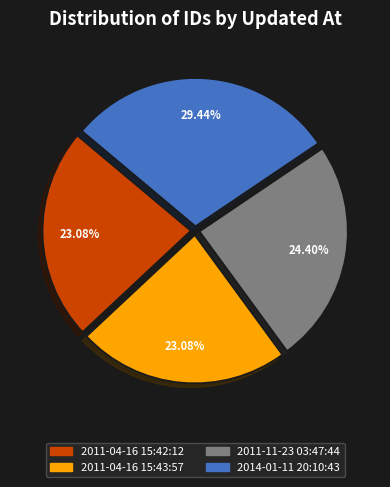

Between 2014-01-11 20:10:43 and 2011-04-16 15:42:12, which is larger?

2014-01-11 20:10:43